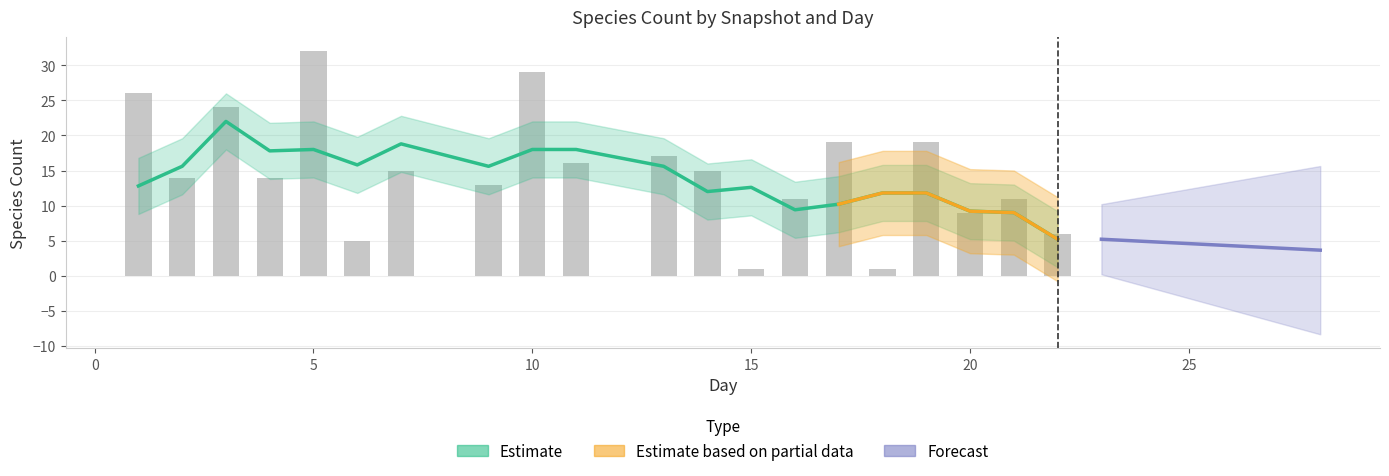

What is the sum of the values at 20 and 10?

38